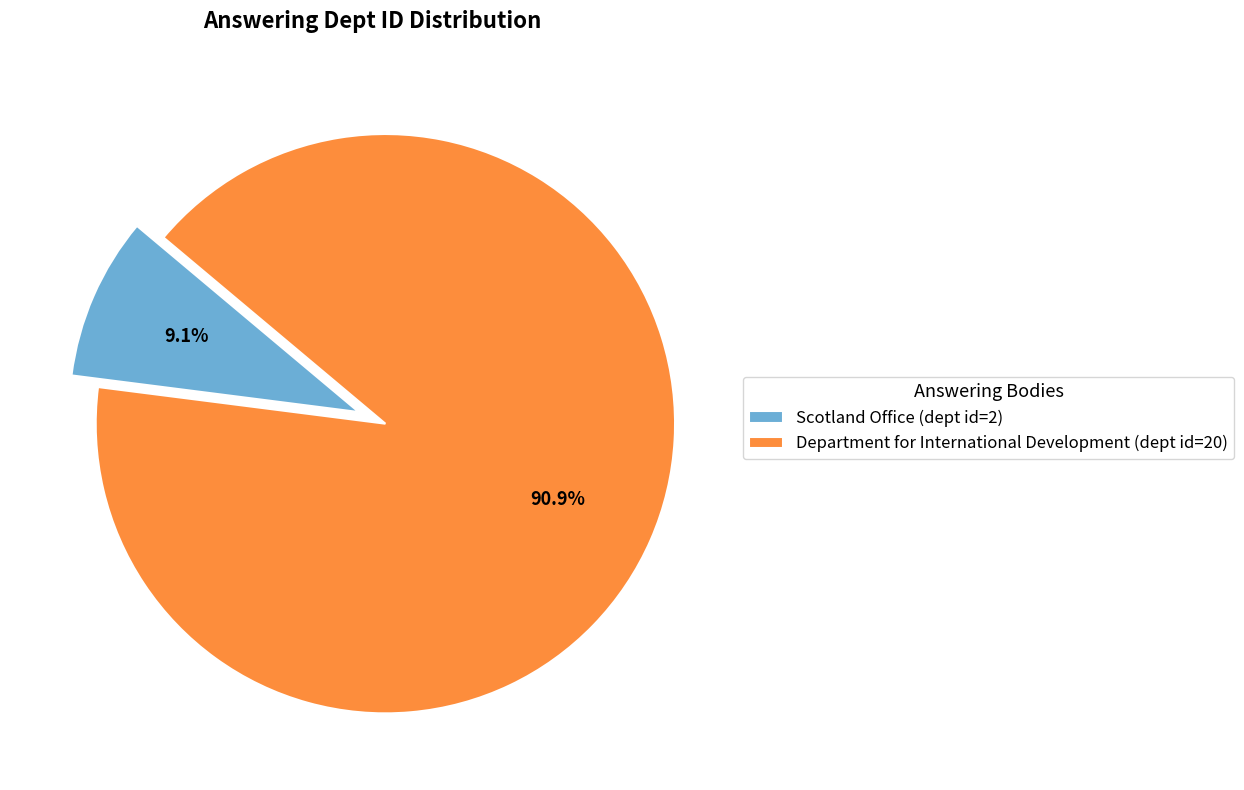

Count the number of slices in the pie.

2